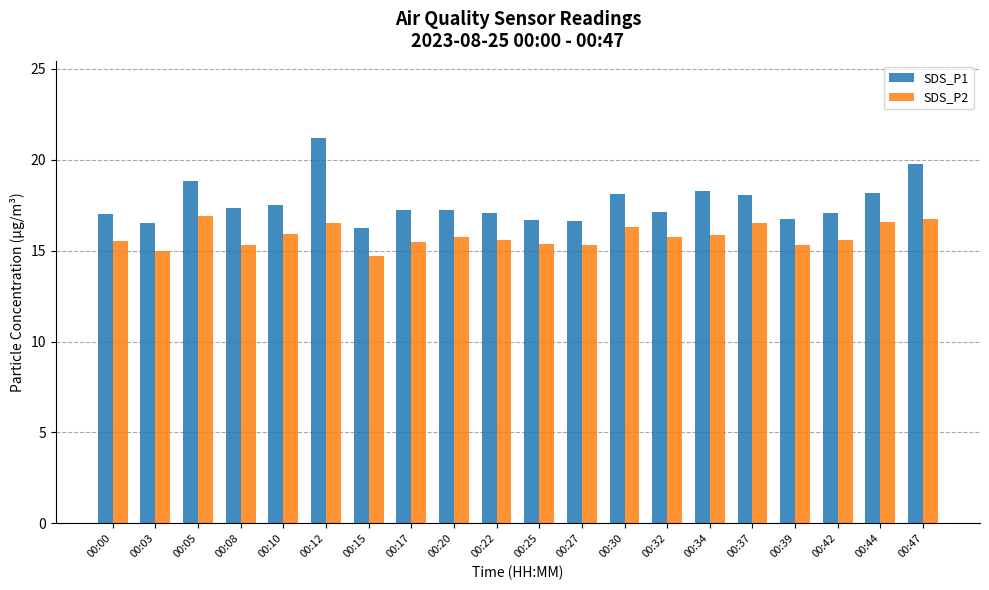

What is the sum of all SDS_P2 values?

316.1